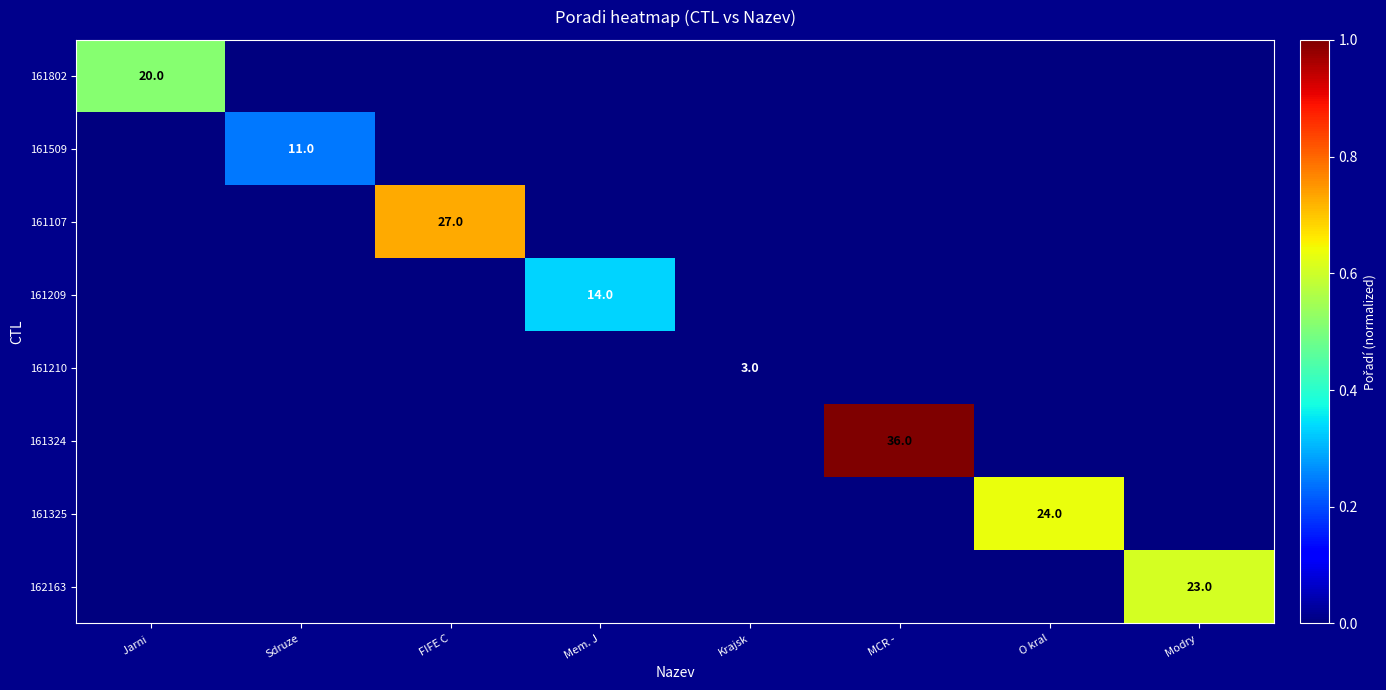

What is the difference between the maximum and minimum values in the 161802 series?

0.5